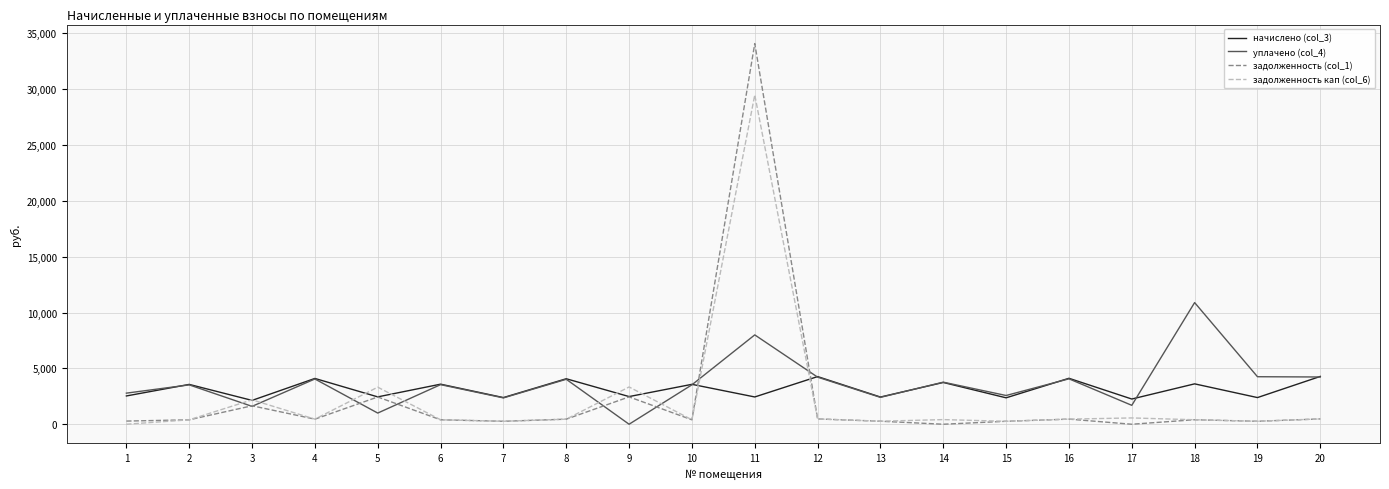

At how many categories does at least one series exceed 32239?

1